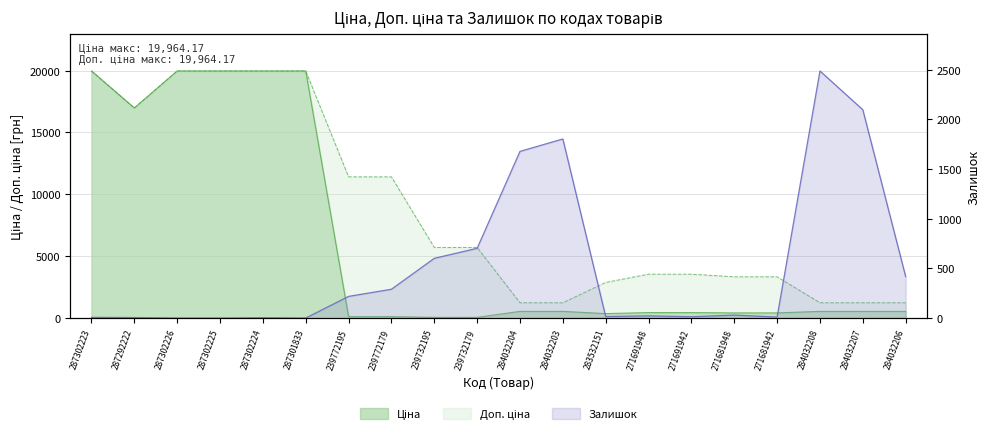

What is the difference between the second highest and minimum values in the Ціна series?

19907.1